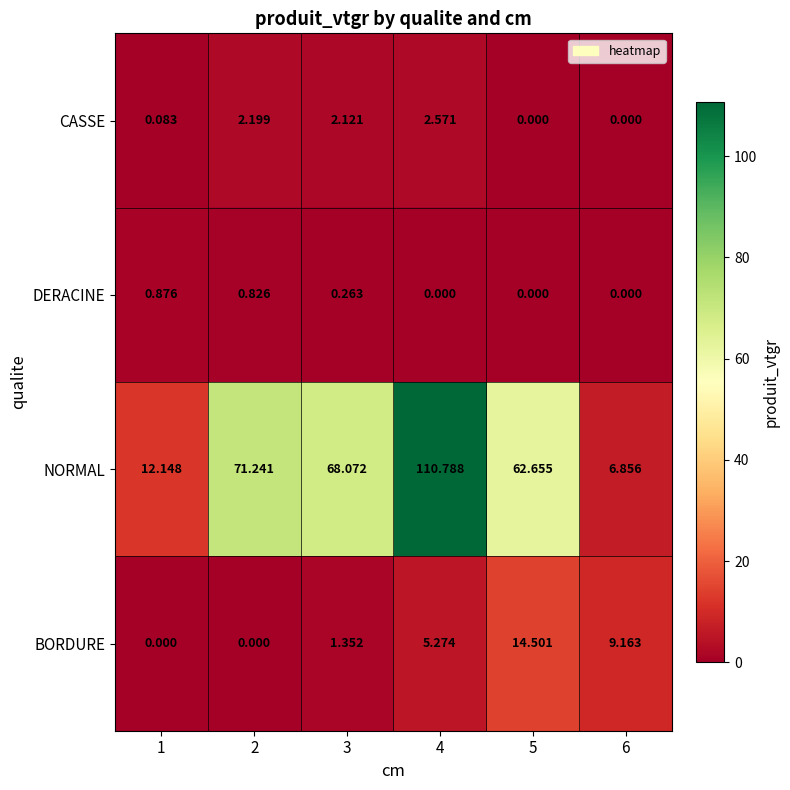

Which series has the widest spread of values?

NORMAL